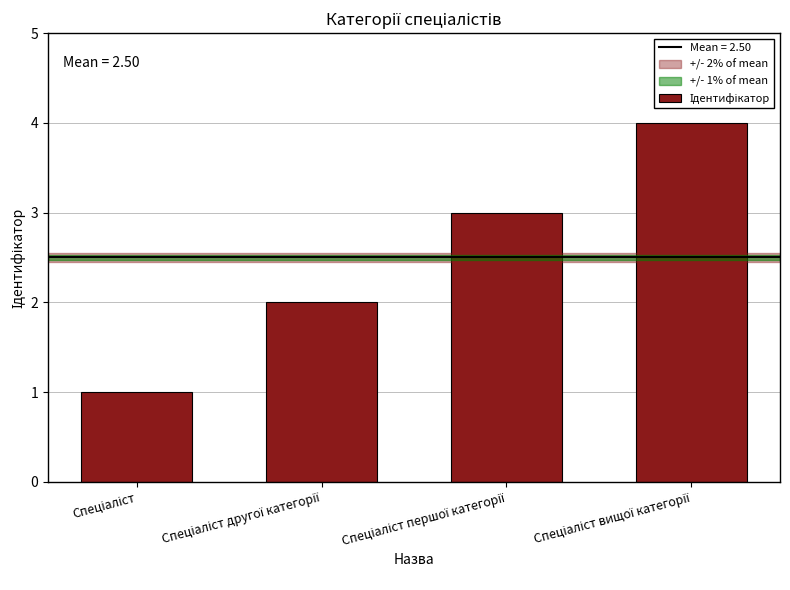

Count the values in the range 2 to 4.

3